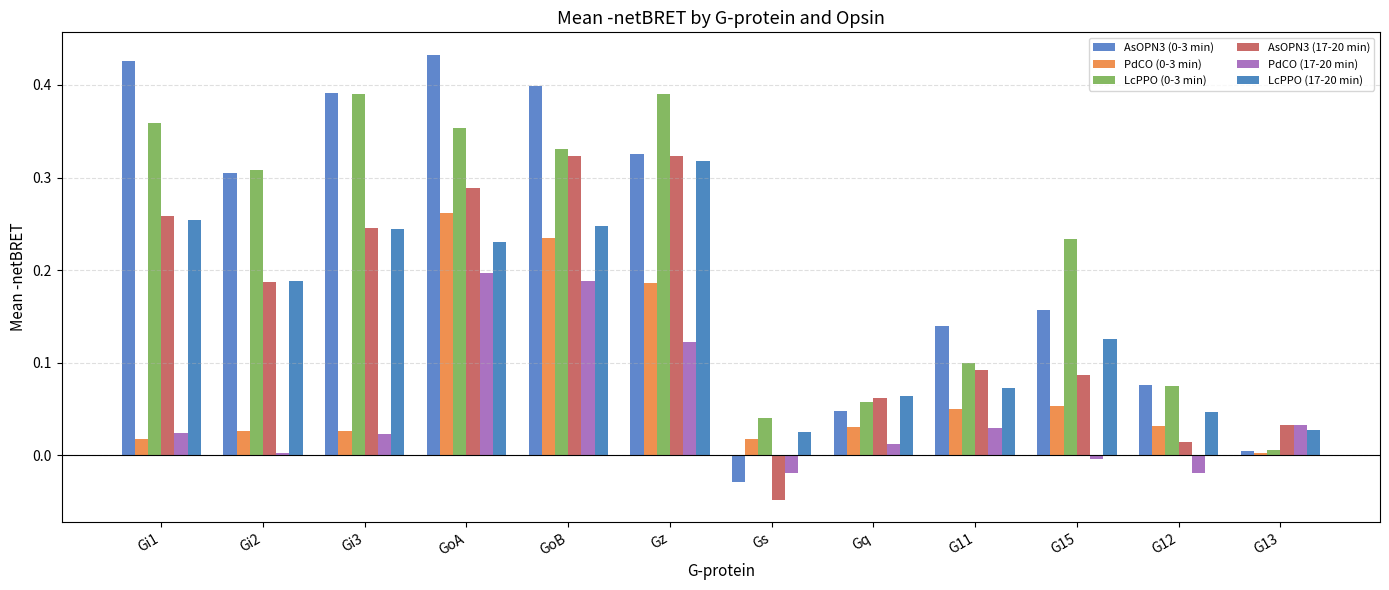

Between Gz and G12, which series saw the biggest shift?

LcPPO (0-3 min)